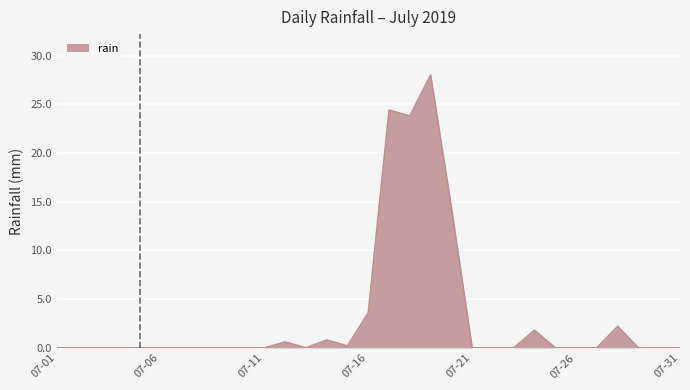

What is the greatest value displayed?

28.0